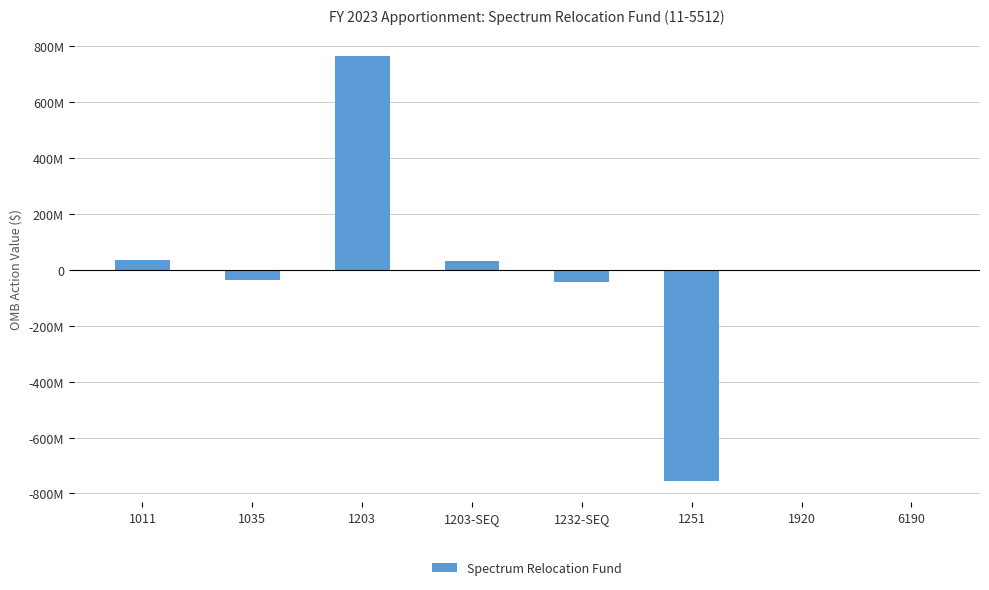

Reading left to right, what are all the values shown in this chart?

1011=36909006	1035=-36909006	1203=765898589	1203-SEQ=32687002	1232-SEQ=-43656220	1251=-754929371	1920=0	6190=0